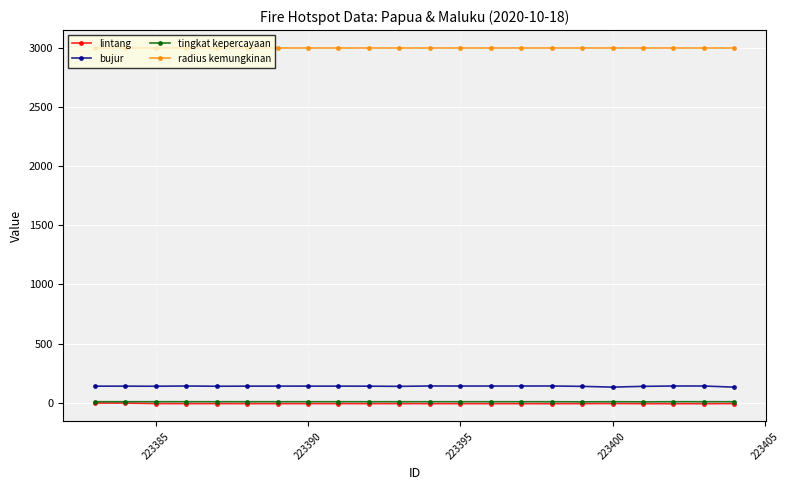

In bujur, how many points are lower than both neighbors (excluding endpoints)?

5